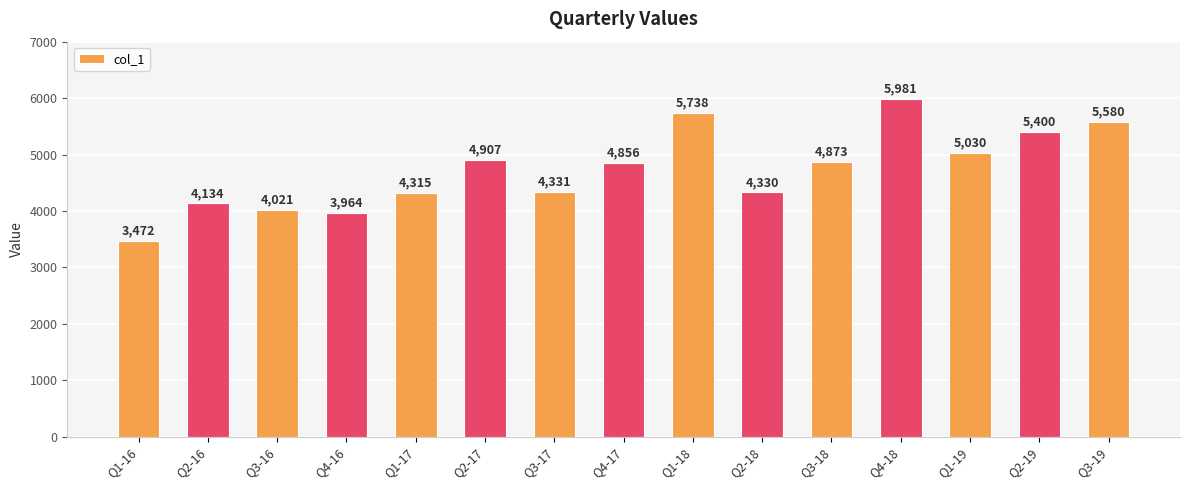

What is the average value?

4728.8